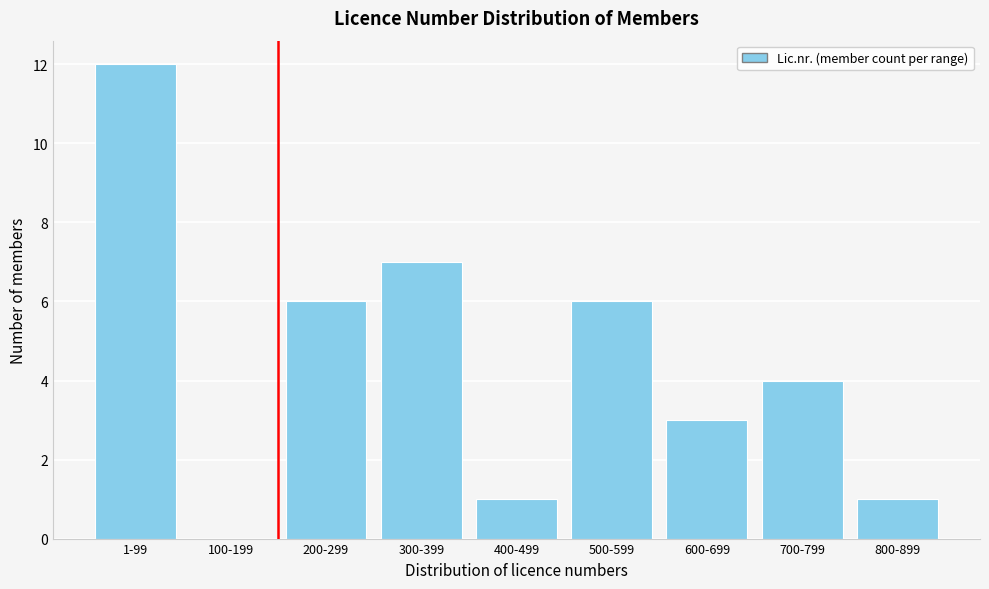

Reading left to right, what are all the values shown in this chart?

1-99=12	100-199=0	200-299=6	300-399=7	400-499=1	500-599=6	600-699=3	700-799=4	800-899=1